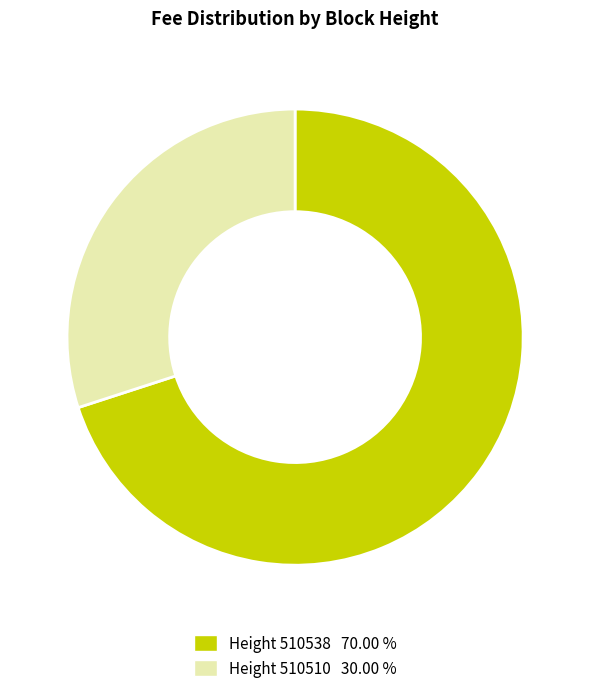

Does any single category account for the majority?

Yes